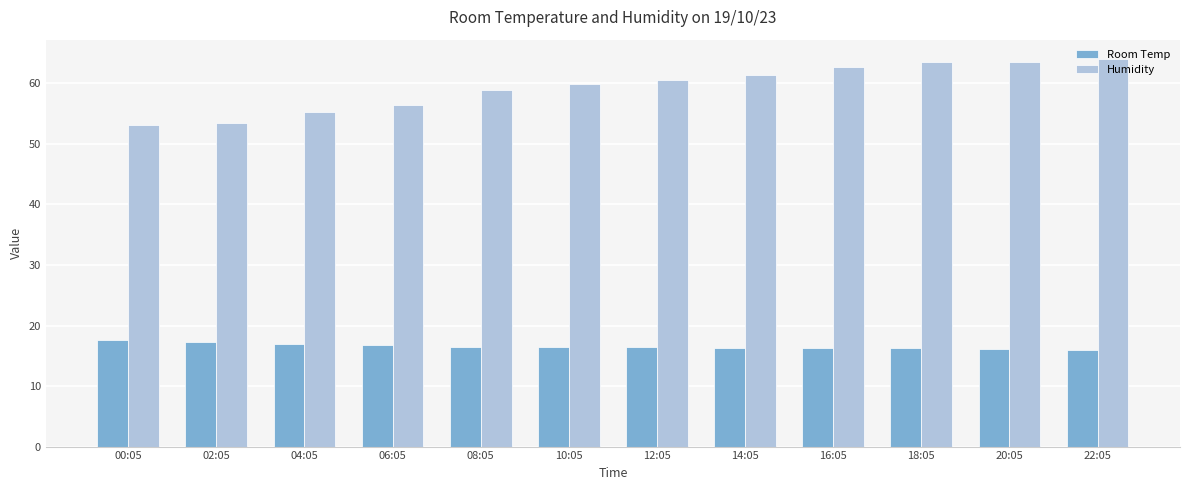

Which series has the largest total across all categories?

Humidity